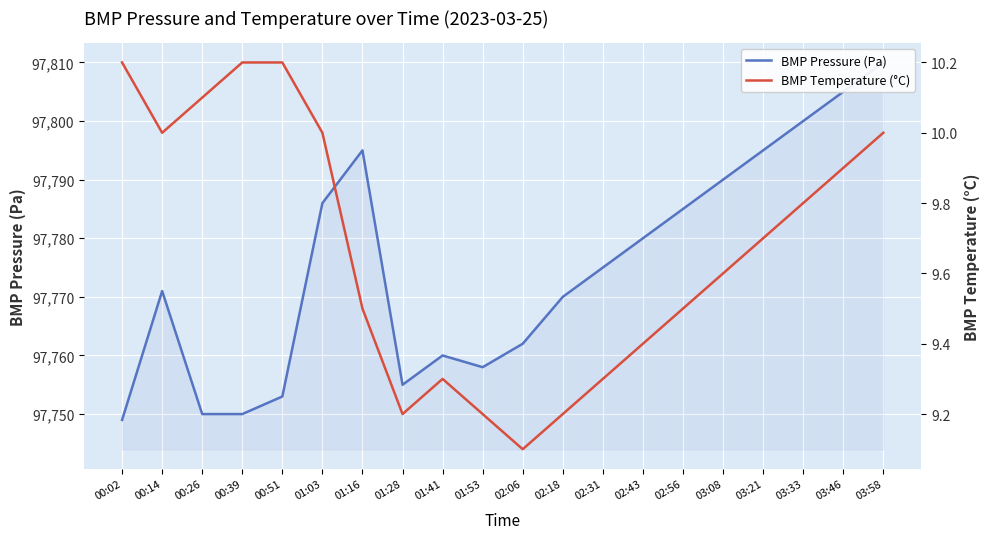

What position from the right is 03:08?

5